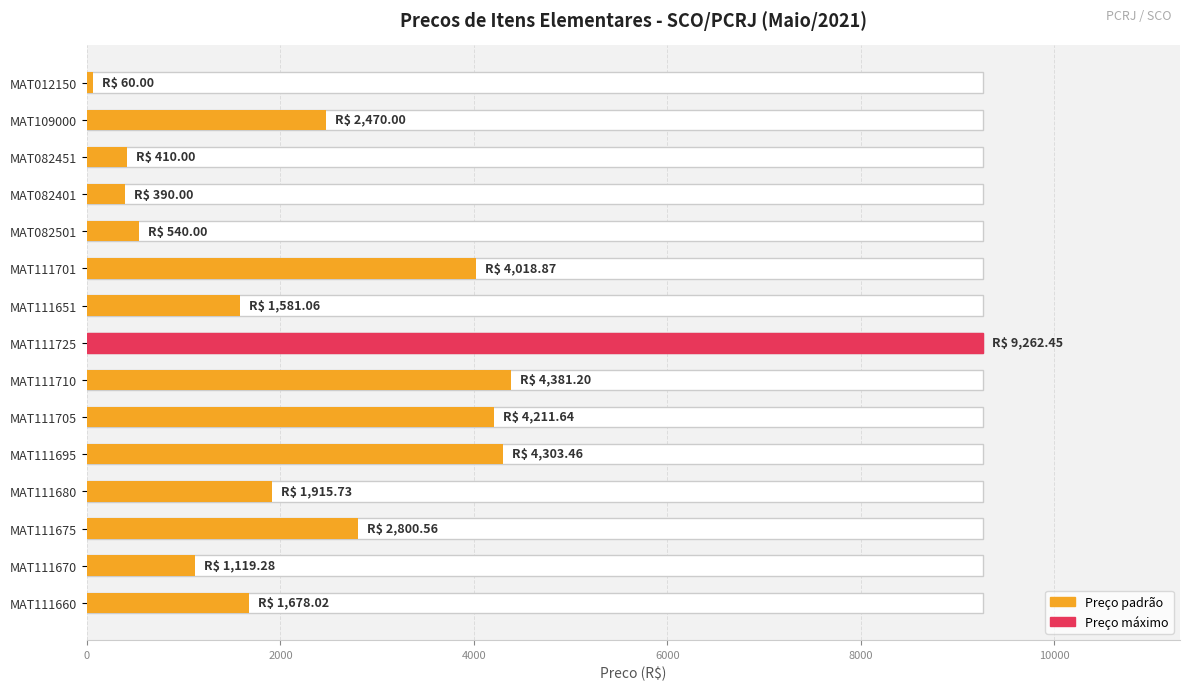

What is the greatest value displayed?

9262.5